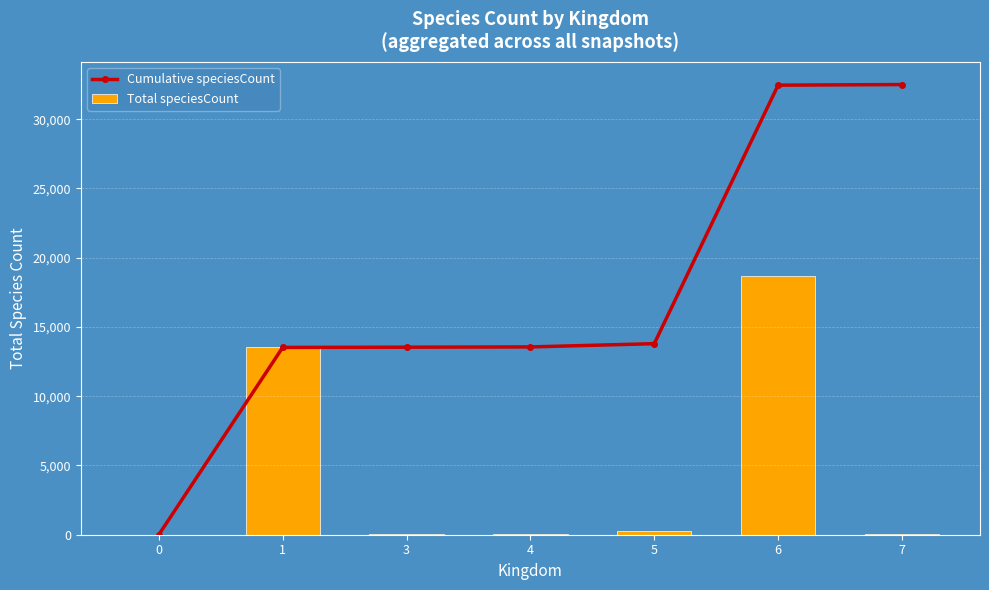

At which category is the sum across all series the highest?

6